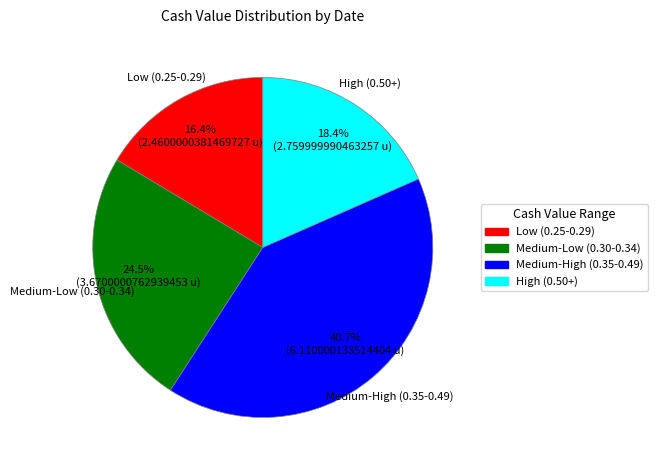

Is there a majority slice in this chart?

No